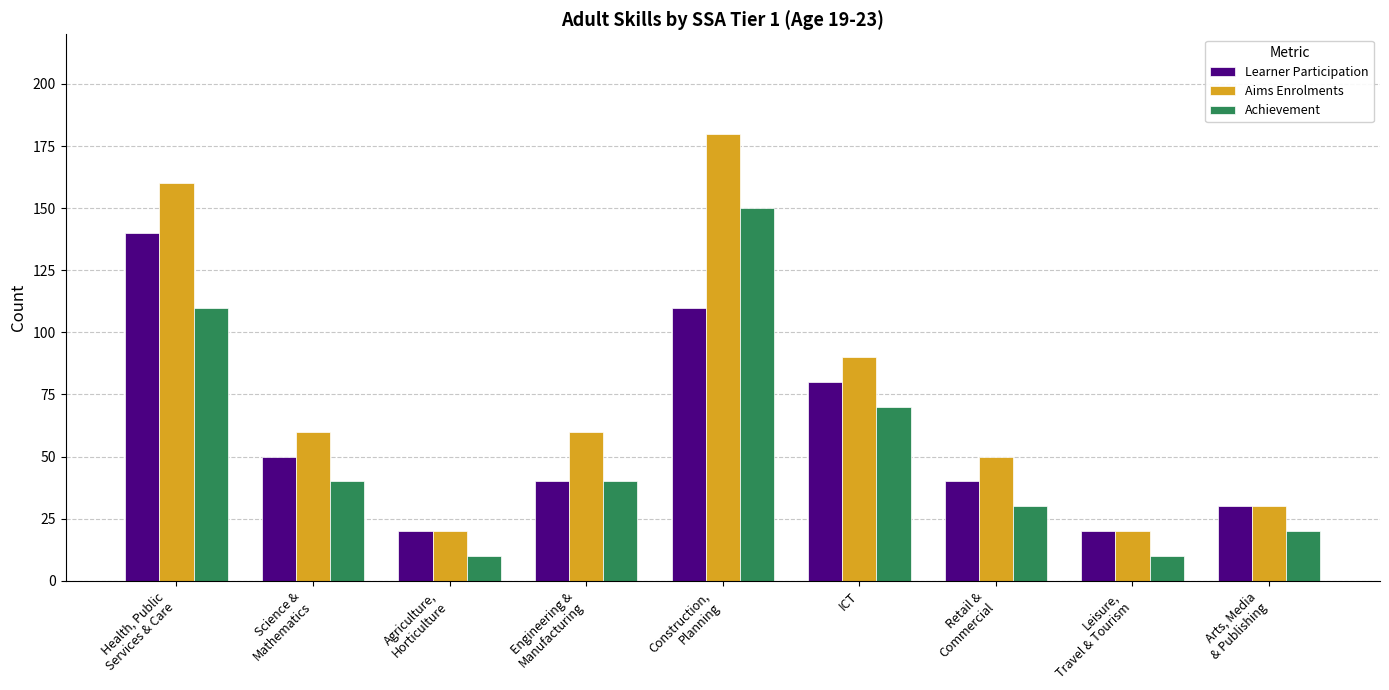

Which series has the largest range (max minus min)?

Aims Enrolments